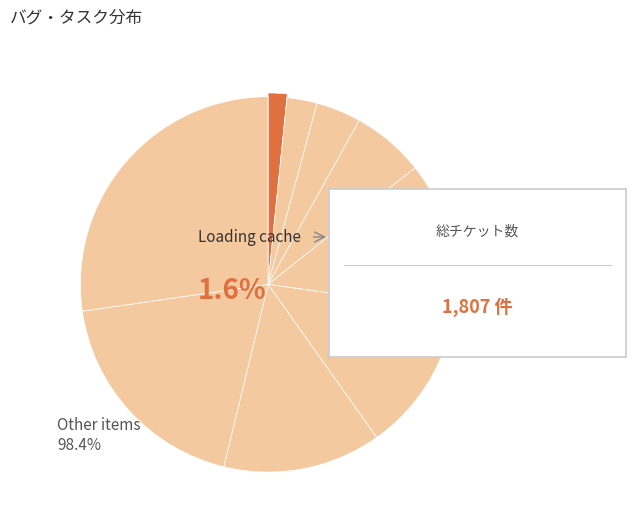

Which category has the smallest portion of the pie?

Loading cache